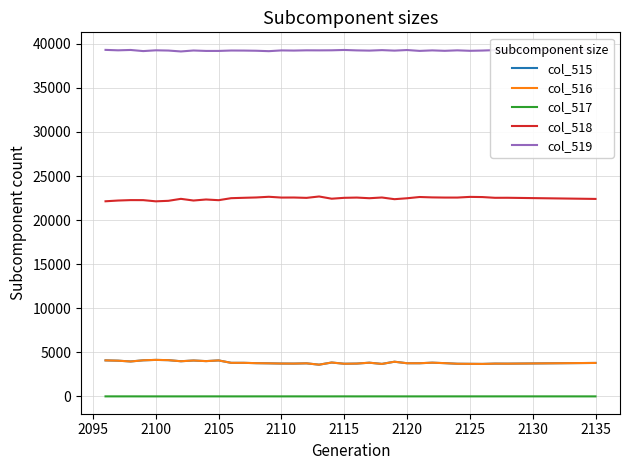

The col_518 series shows 22403 at 2135. True or false?

True